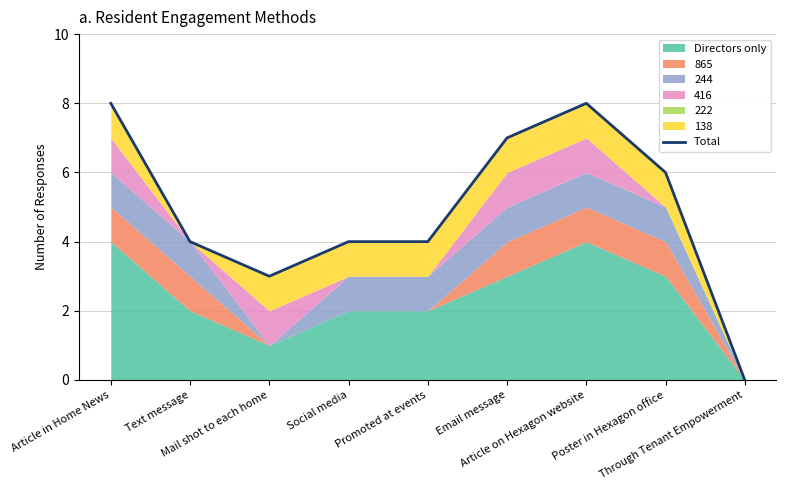

List the labels in order of value, smallest first.

Through Tenant Empowerment, Mail shot to each home, Text message, Social media, Promoted at events, Poster in Hexagon office, Email message, Article in Home News, Article on Hexagon website